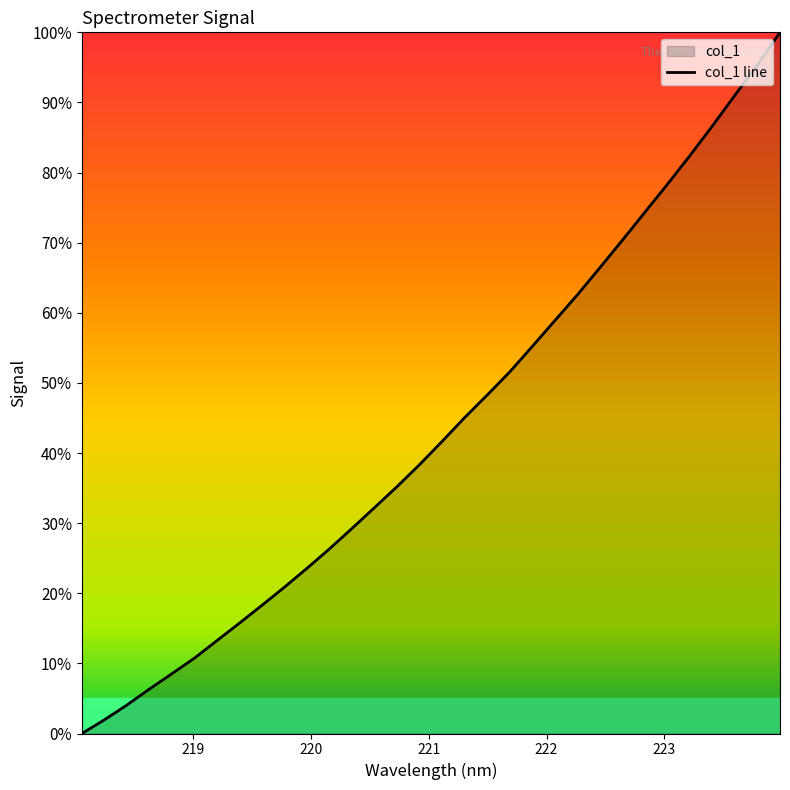

What is the difference between the maximum and minimum values?

100.0